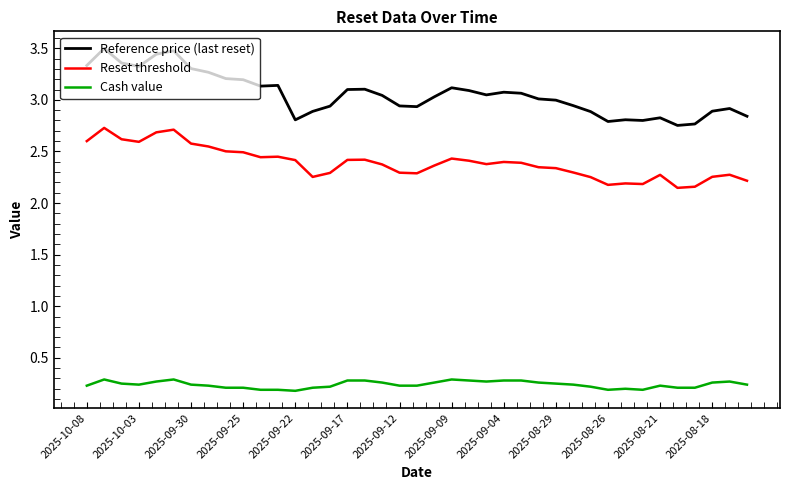

True or false: Reference price (last reset) and Cash value intersect in this chart.

False